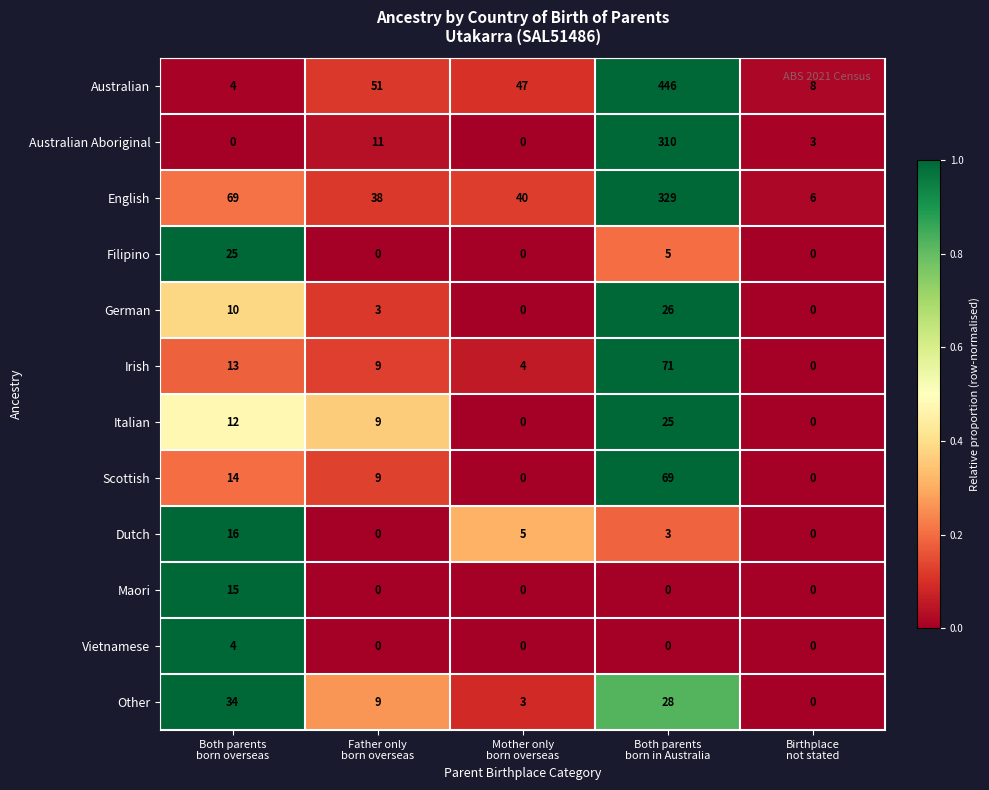

Which series has the largest range (max minus min)?

Australian